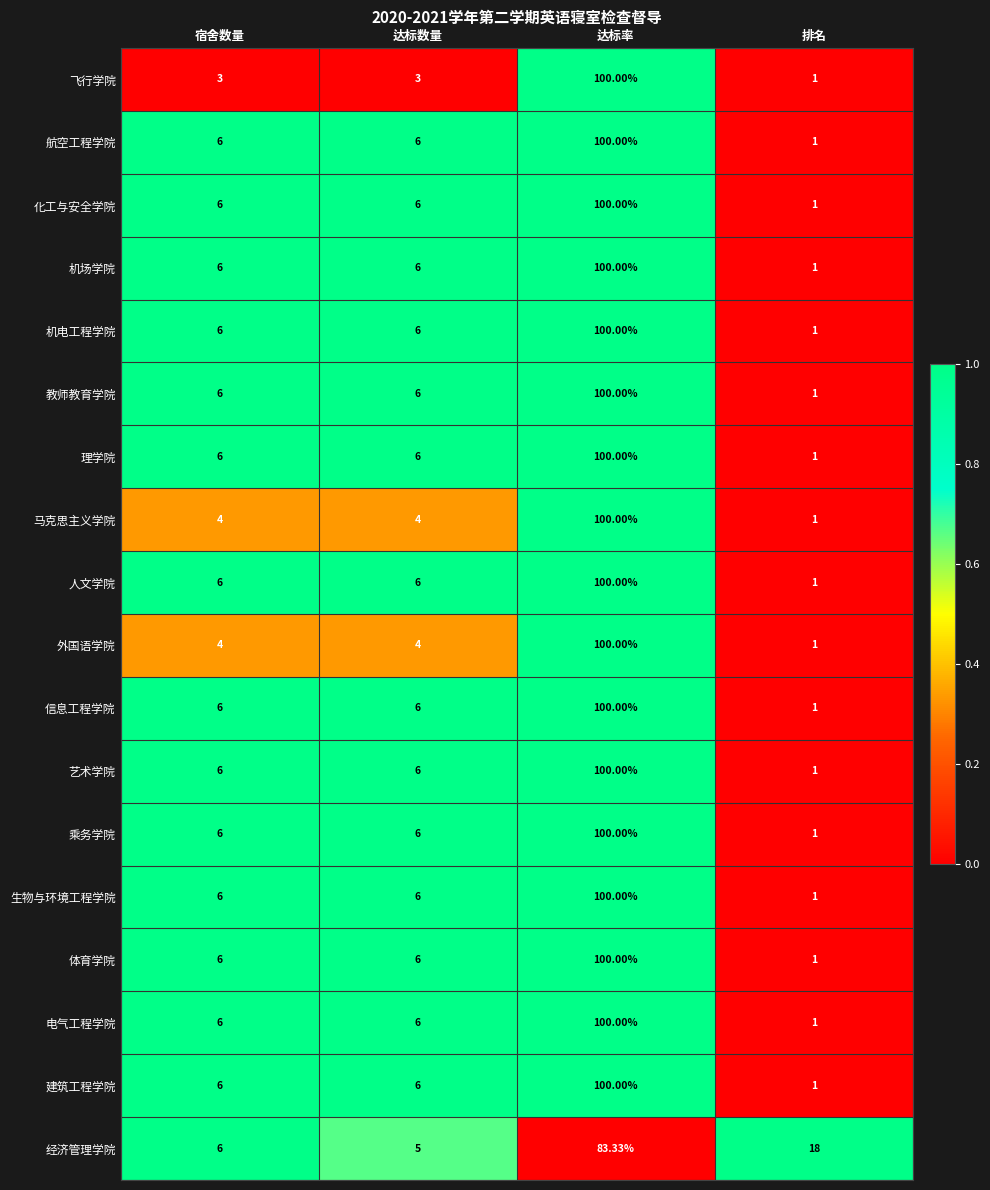

At which category is the sum across all series the highest?

达标率